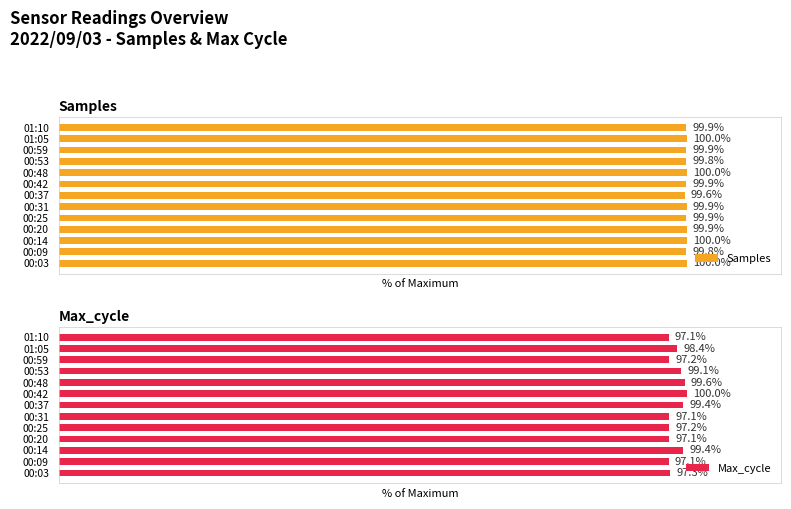

Which category has the lowest value in the Samples series?

00:37